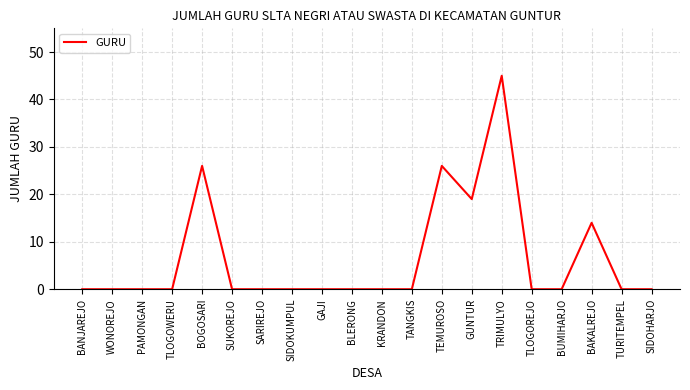

Does the chart have visible grid lines?

Yes